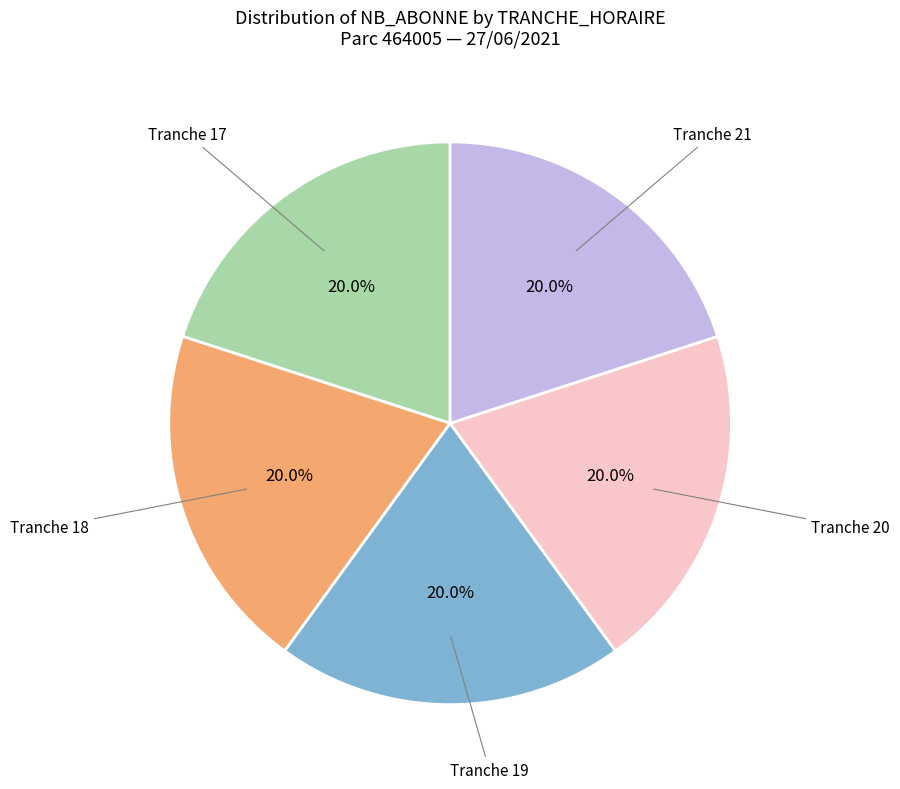

Does any single category account for the majority?

No